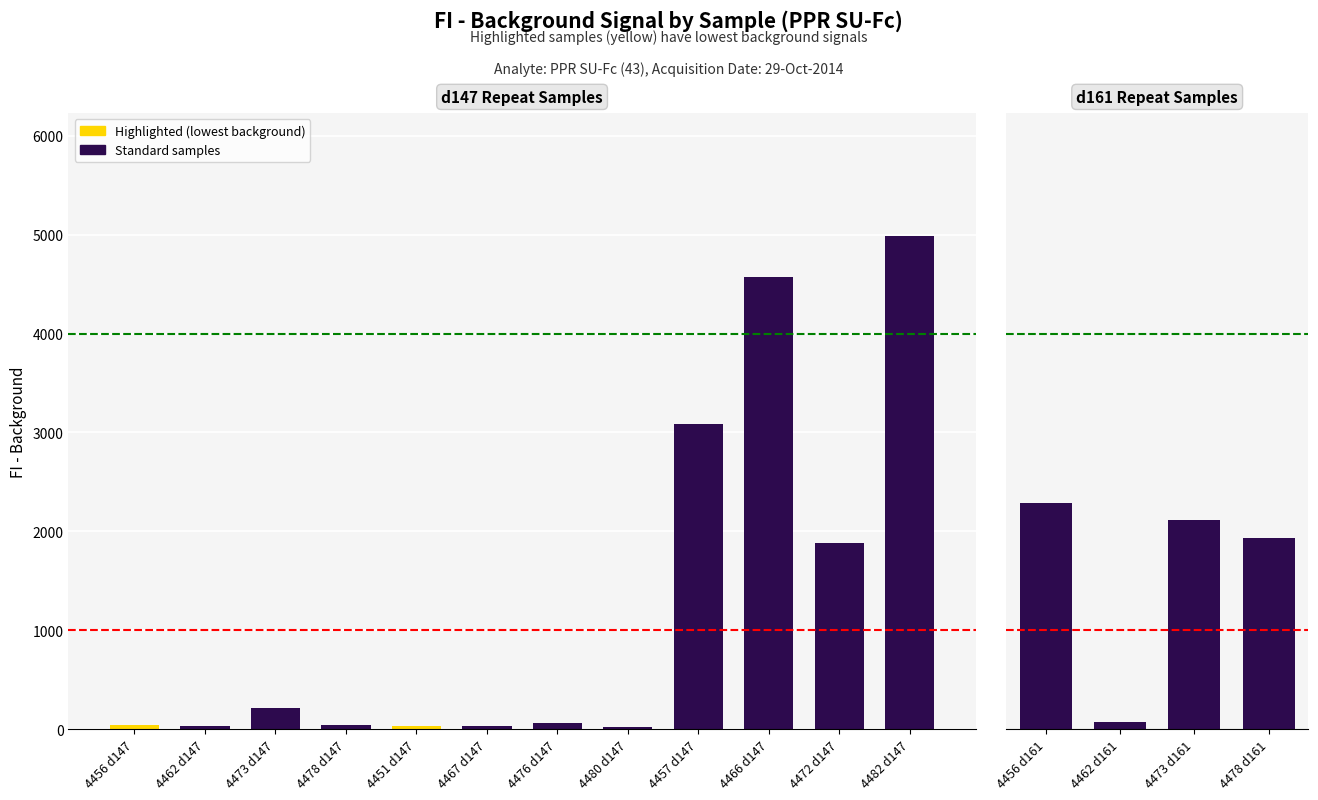

What is the average value?

1336.9